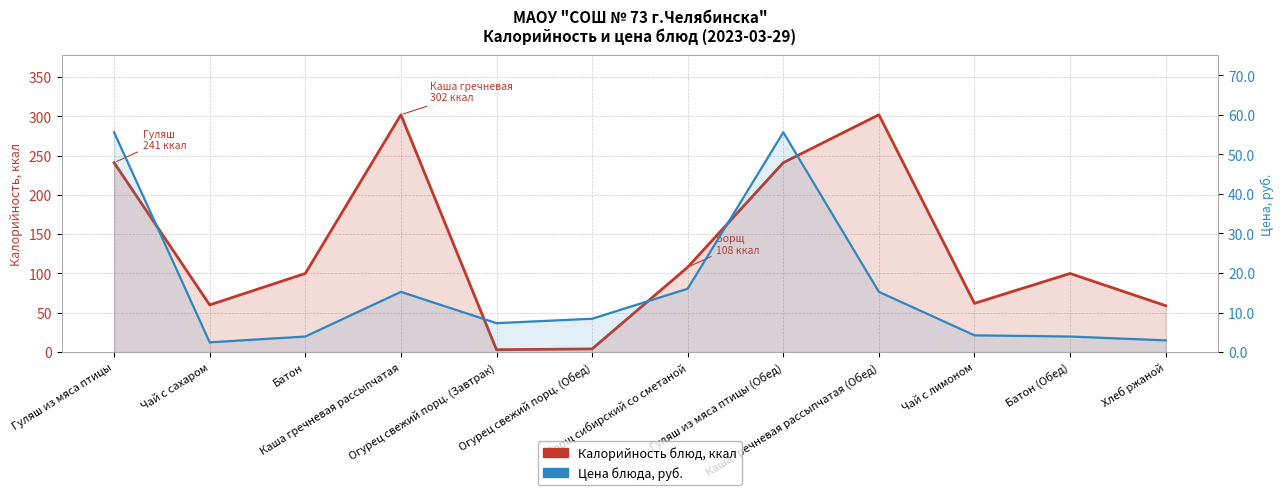

What value does the Цена блюда, руб. series have at Батон?

3.9